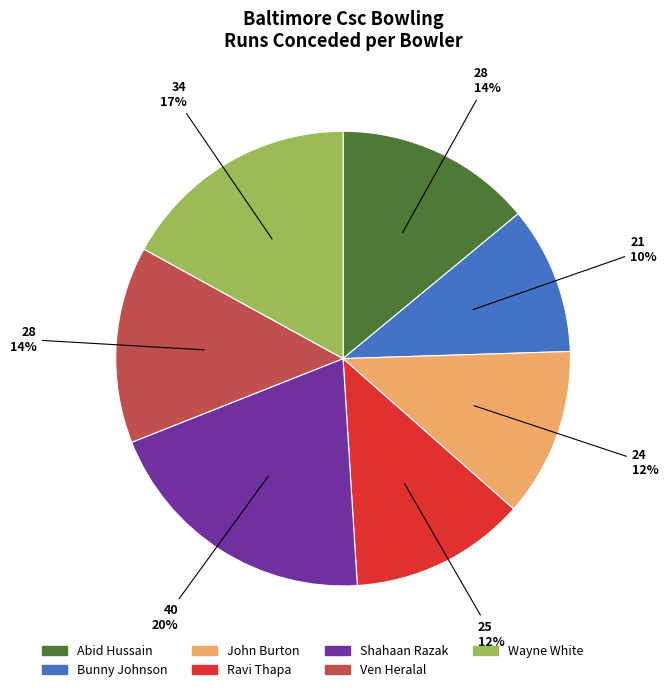

Is the sum of Ravi Thapa and Ven Heralal greater than half?

No